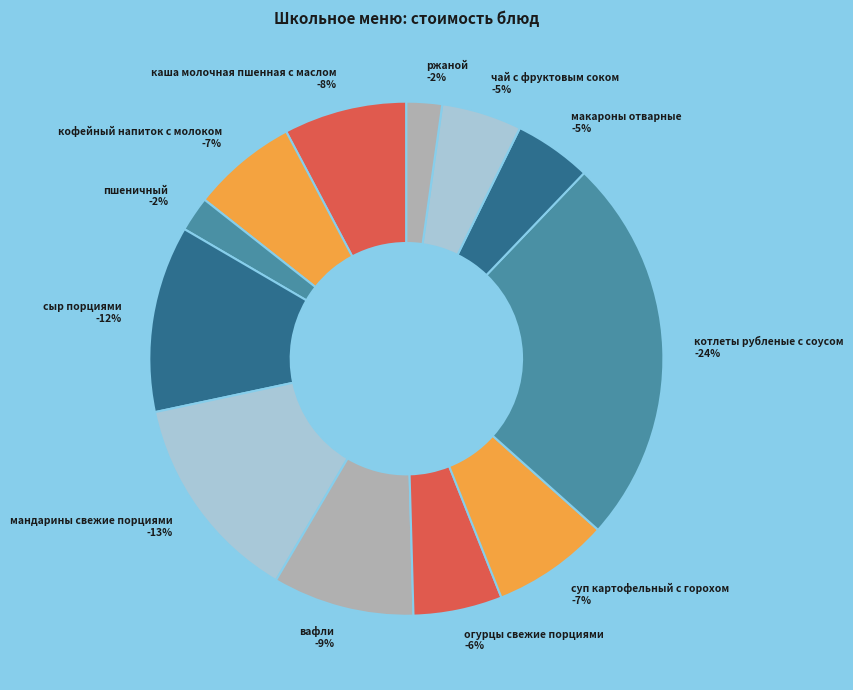

Does any single category account for the majority?

No